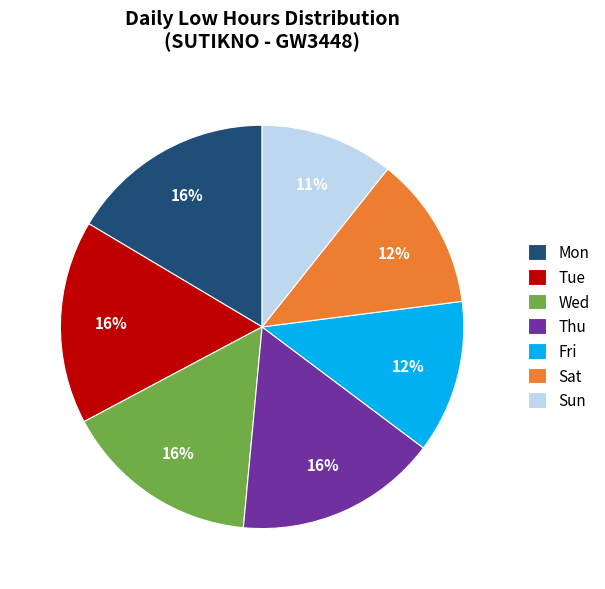

The Wed slice represents 16% of the pie. True or false?

True